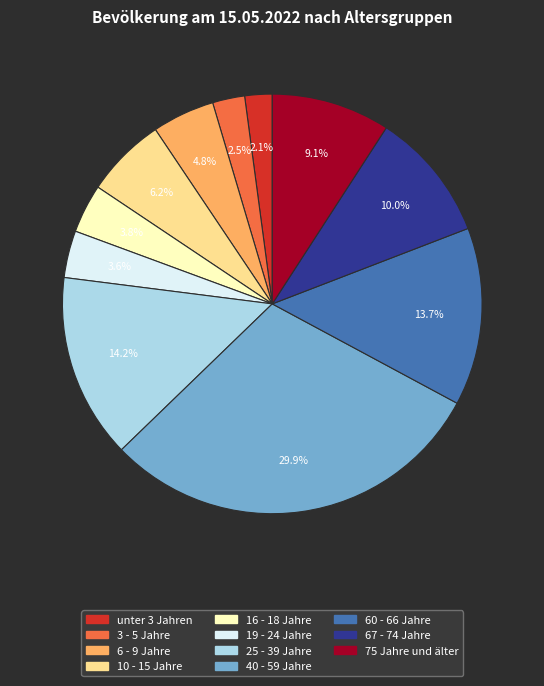

Count the number of slices in the pie.

11